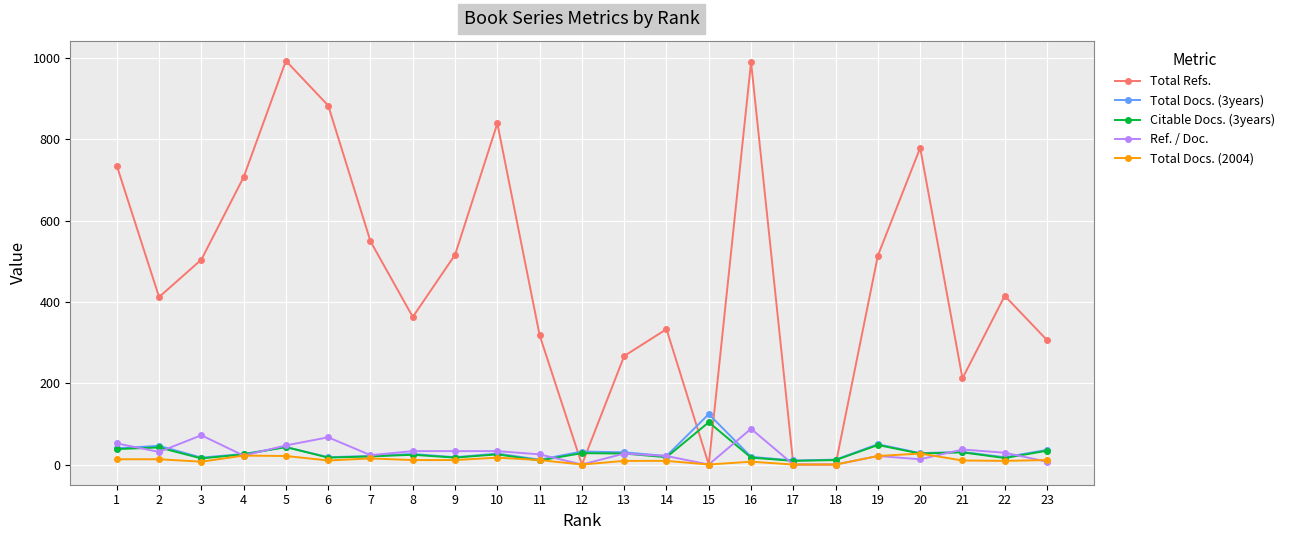

What are all the series names shown in the legend?

Total Refs., Total Docs. (3years), Citable Docs. (3years), Ref. / Doc., Total Docs. (2004)